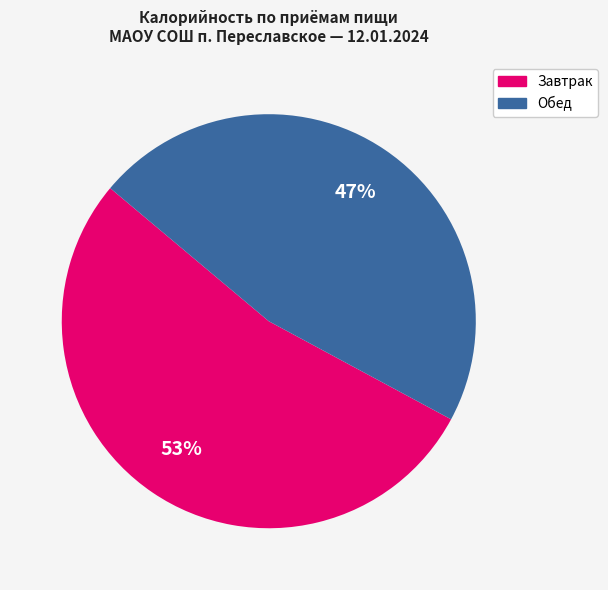

Is there any slice that represents more than half of the pie?

Yes